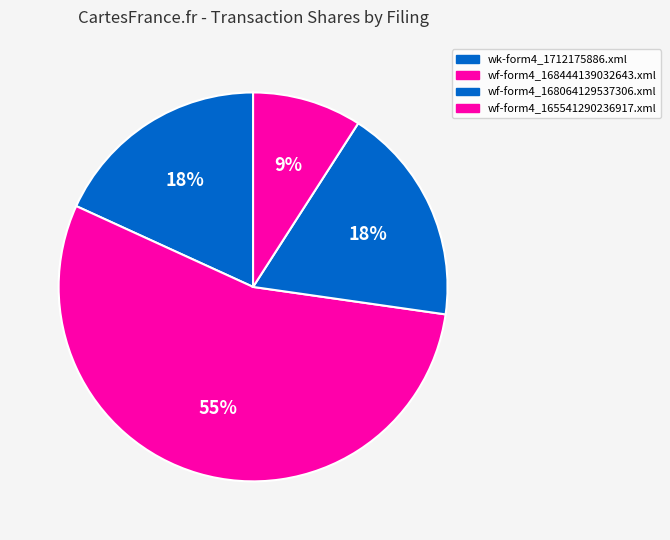

What percentage is NOT represented by wf-form4_168444139032643.xml?

45.4%